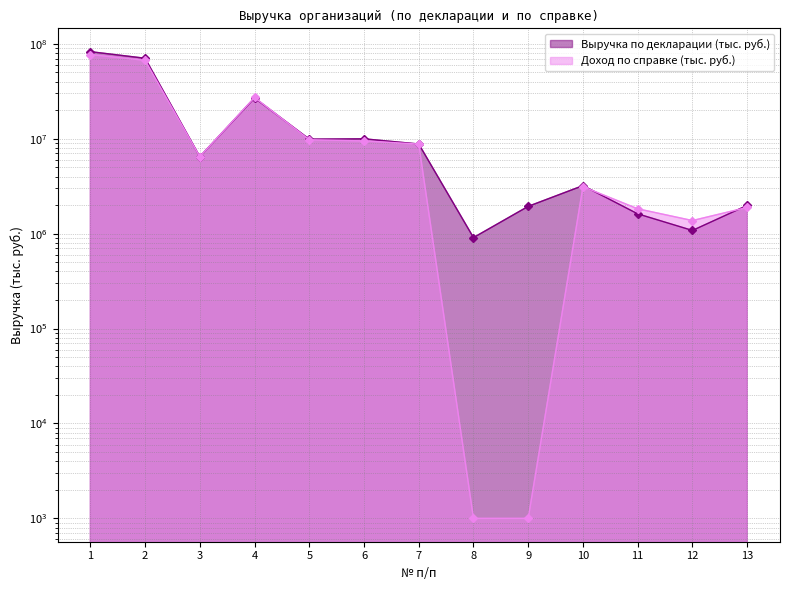

Reading left to right, extract all data points from this chart.

Выручка по декларации (тыс. руб.): 1=82757851.4	2=70536059.6	3=6476838.0	4=26885990.8	5=9908900.2	6=9987634.6	7=8810231.1	8=909623.8	9=1941061.2	10=3208950.5	11=1618280.5	12=1081439.3	13=1984455.5
Доход по справке (тыс. руб.): 1=77204849.0	2=67051378.0	3=6476838.0	4=27233209.0	5=9773543.0	6=9493964.8	7=8788186.0	8=1000.0	9=1000.0	10=3129610.0	11=1829059.0	12=1374564.0	13=1891430.0